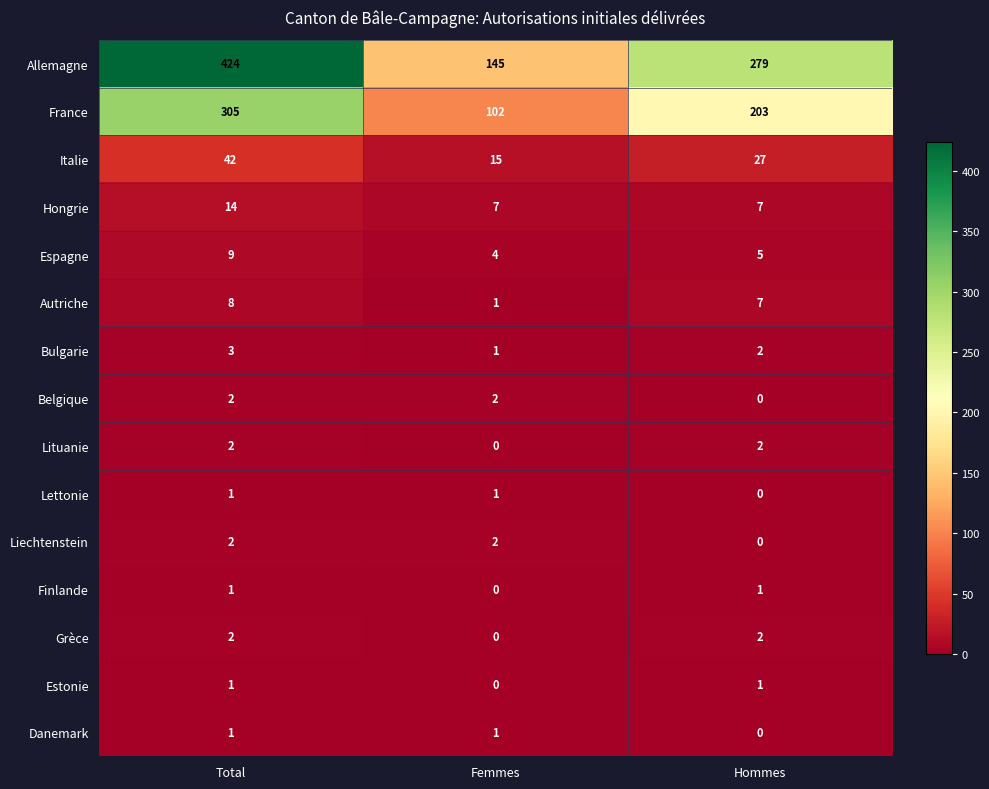

What is the difference between the France values at Hommes and Femmes?

101